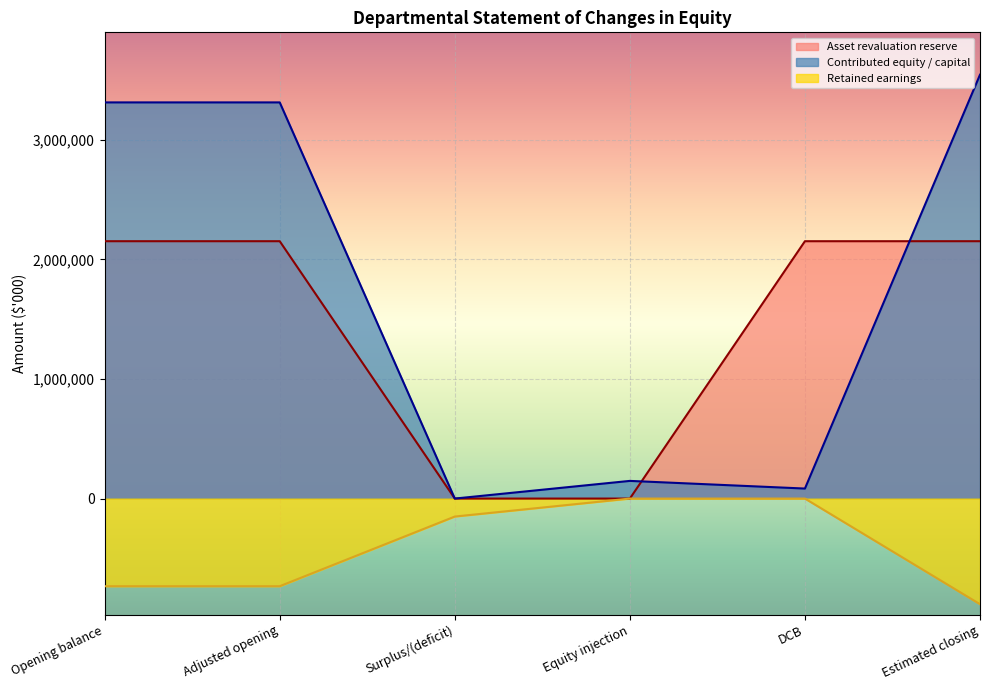

At which category is the sum across all series the highest?

Estimated closing